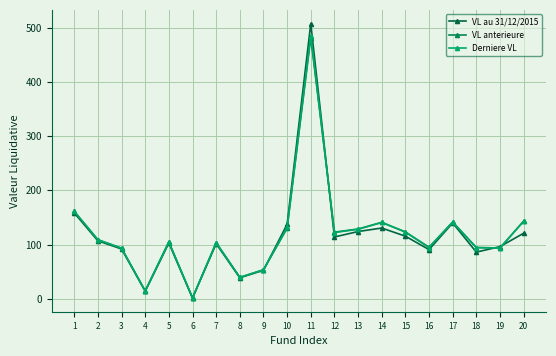

What is the spread (max minus min) of values at 7?

1.9